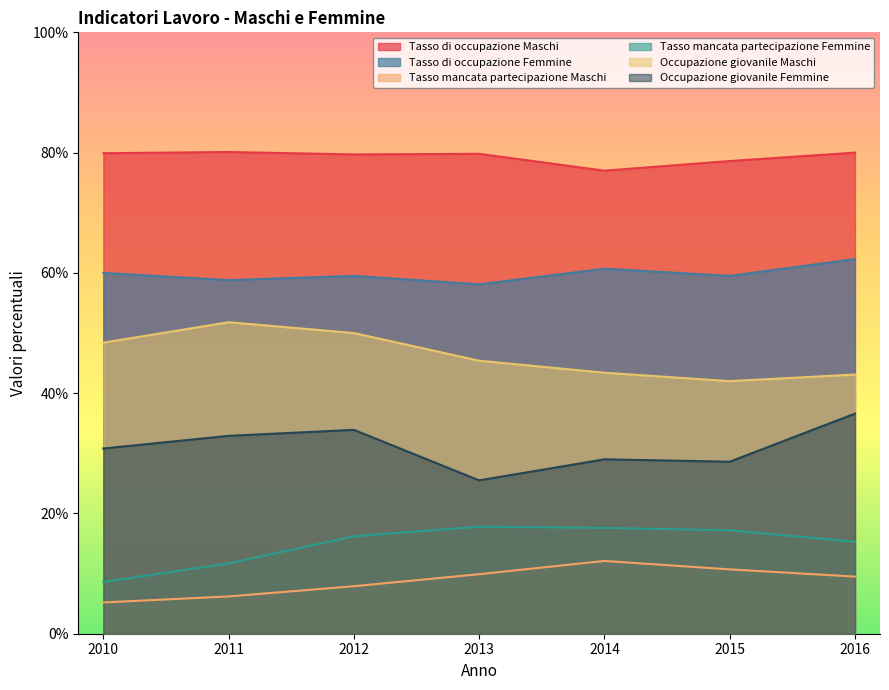

Reading left to right, transcribe all the data shown in this chart.

Tasso di occupazione Maschi: 79.9	80.1	79.7	79.8	77.0	78.6	80.0
Tasso di occupazione Femmine: 60.0	58.8	59.5	58.1	60.7	59.5	62.3
Tasso mancata partecipazione Maschi: 5.2	6.2	7.9	9.9	12.1	10.7	9.5
Tasso mancata partecipazione Femmine: 8.6	11.7	16.2	17.8	17.6	17.2	15.3
Occupazione giovanile Maschi: 48.4	51.8	50.0	45.4	43.4	42.0	43.1
Occupazione giovanile Femmine: 30.8	32.9	33.9	25.5	29.0	28.6	36.6